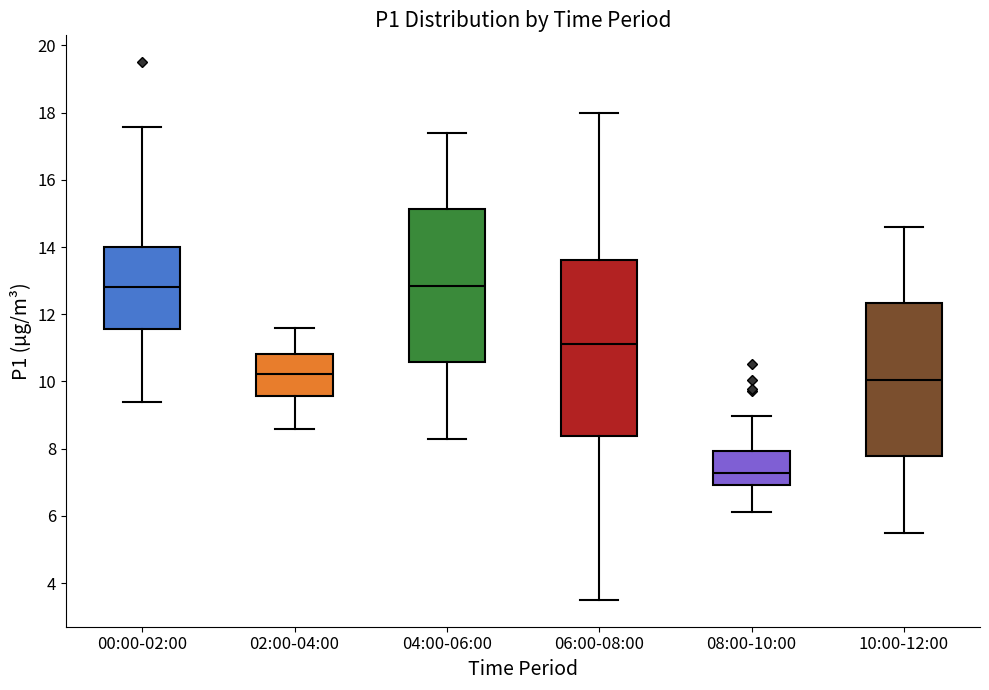

Reading left to right, transcribe this box plot: for each box, give where its median line is, the range the box spans, and where its two whiskers end, as read against the y-axis. The values are not printed on the chart, so give them approximately, as read against the axis.

00:00-02:00: median 12.8, box 11.6 to 14.0, whiskers 9.4 to 17.6
02:00-04:00: median 10.2, box 9.6 to 10.8, whiskers 8.6 to 11.6
04:00-06:00: median 12.8, box 10.6 to 15.2, whiskers 8.4 to 17.4
06:00-08:00: median 11.2, box 8.4 to 13.6, whiskers 3.6 to 18.0
08:00-10:00: median 7.2, box 7.0 to 8.0, whiskers 6.2 to 9.0
10:00-12:00: median 10.0, box 7.8 to 12.4, whiskers 5.6 to 14.6